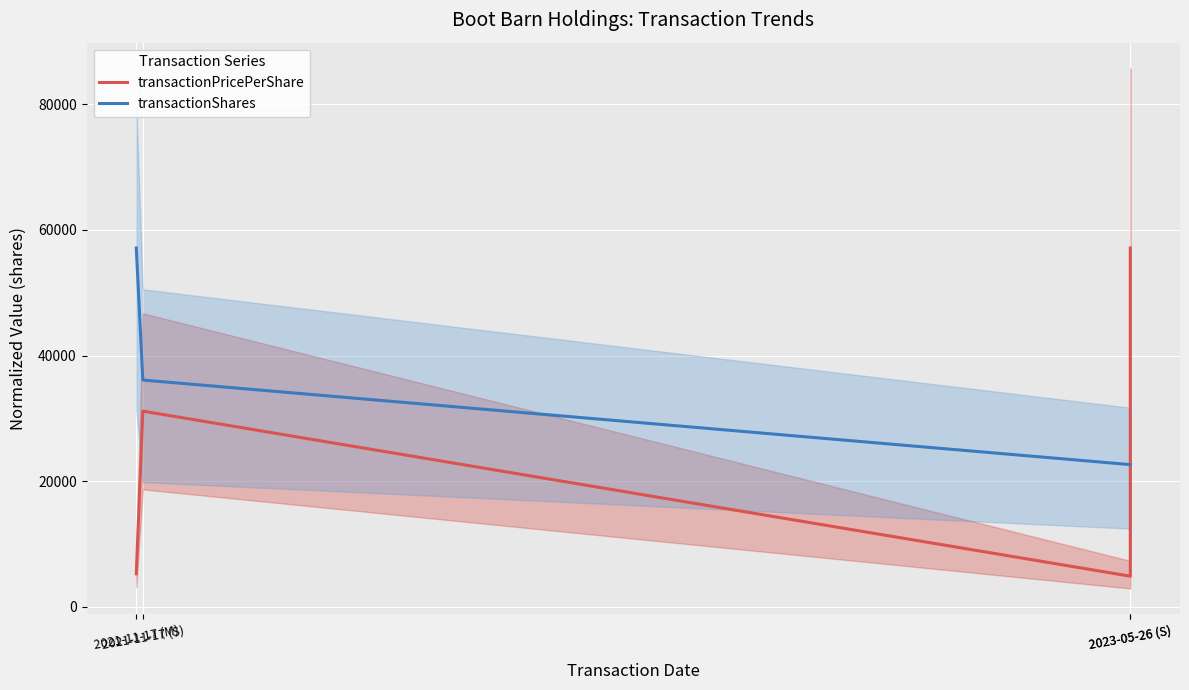

Which label corresponds to the largest value in the chart?

2023-05-26 (S)